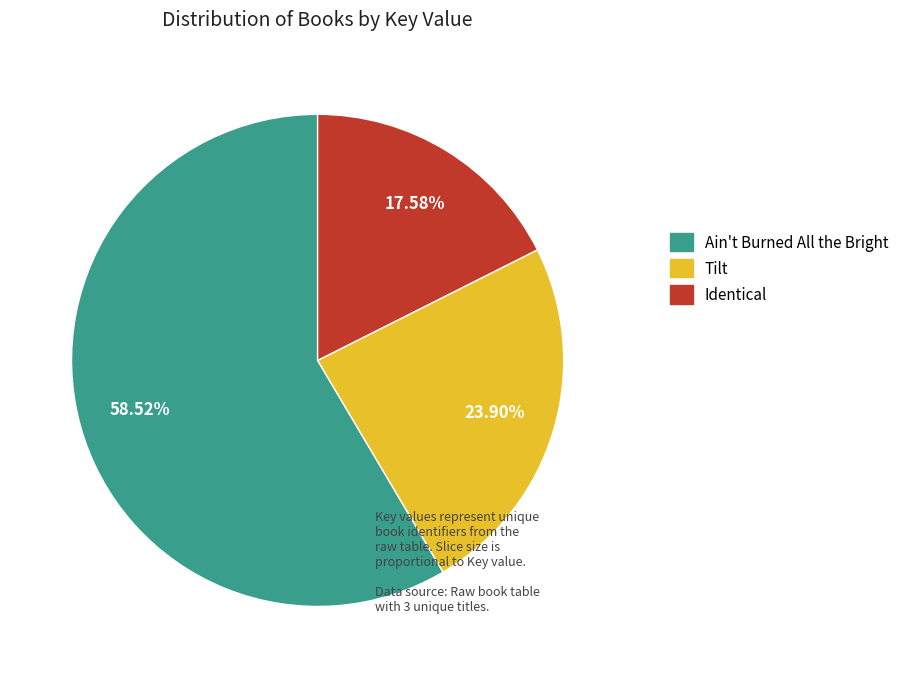

Rank the categories by value from highest to lowest.

Ain't Burned All the Bright, Tilt, Identical